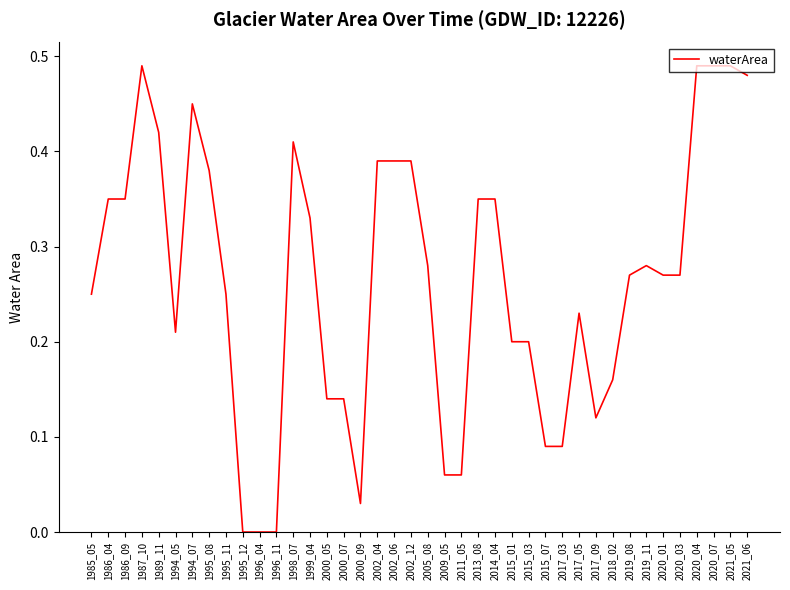

Between 1985_05 and 2000_07, which is larger?

1985_05